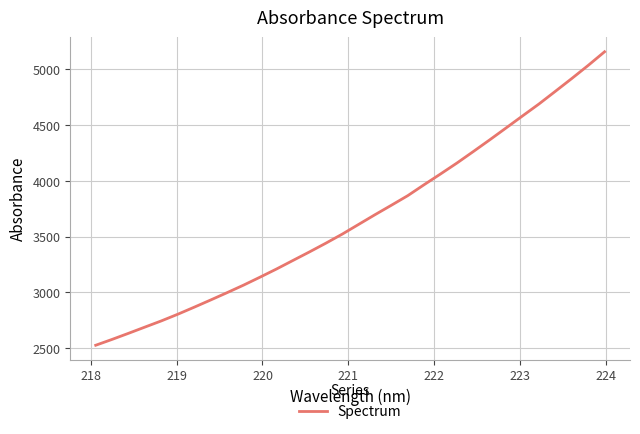

What is the maximum value shown in the chart?

5158.6